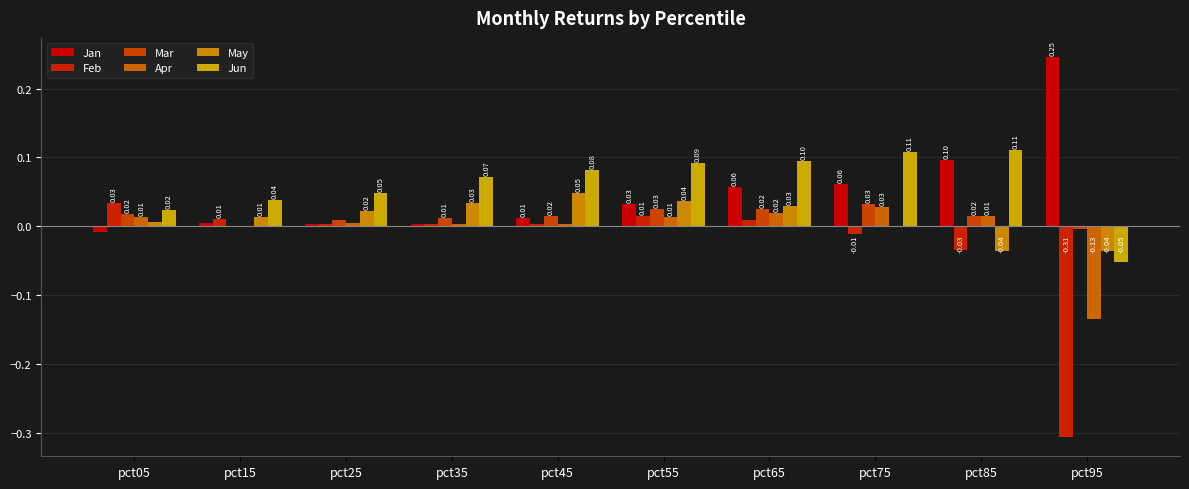

How many values in the Jun series exceed 0?

9